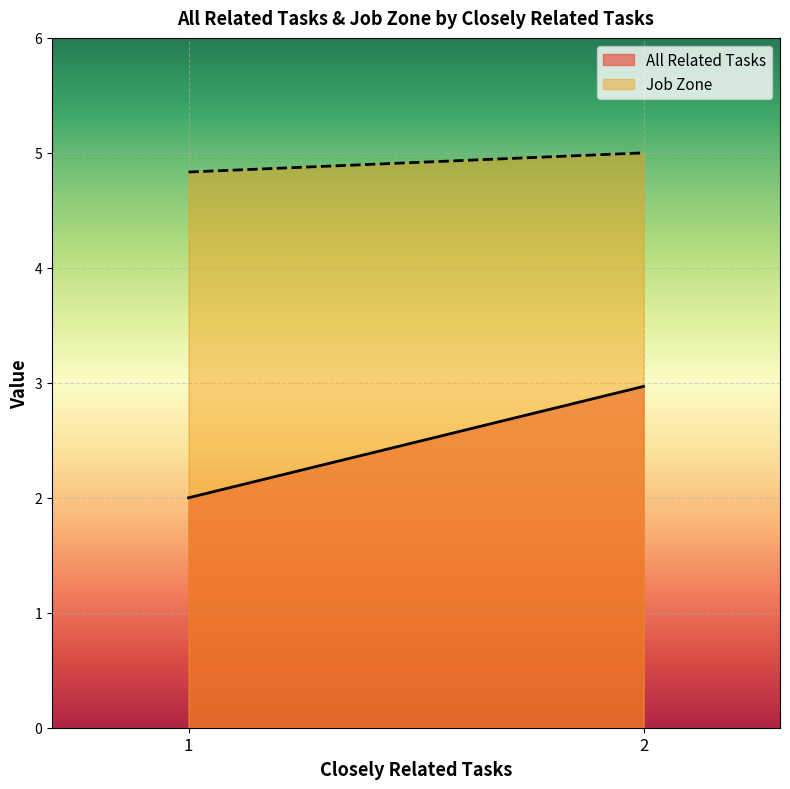

True or false: All Related Tasks and Job Zone intersect in this chart.

False